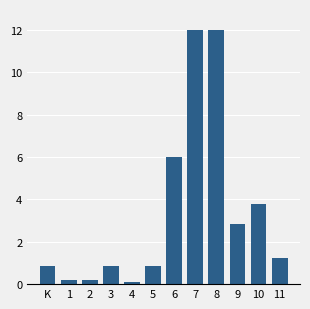

Reading right to left, list all the values displayed in this chart.

1.2	3.8	2.9	12.0	12.0	6.0	0.9	0.1	0.9	0.2	0.2	0.9